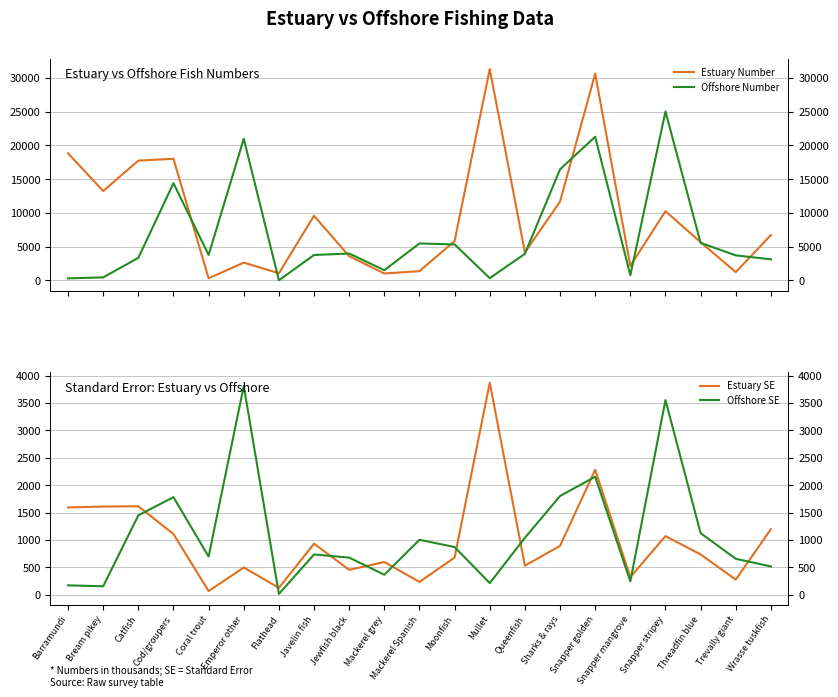

Reading left to right, transcribe all the data shown in this chart.

Estuary Number: 18819	13238	17738	18005	310	2635	1062	9577	3584	1027	1371	5831	31293	4155	11673	30607	2159	10249	5660	1225	6712
Offshore Number: 307	449	3342	14395	3767	20969	21	3763	3982	1515	5474	5329	338	3938	16448	21272	771	25010	5562	3708	3121
Estuary SE: 1593	1609	1615	1108	67	498	126	932	455	597	235	678	3869	531	892	2281	322	1070	736	277	1197
Offshore SE: 172	155	1449	1781	697	3809	15	735	678	365	1003	871	213	1039	1802	2154	244	3552	1124	656	517